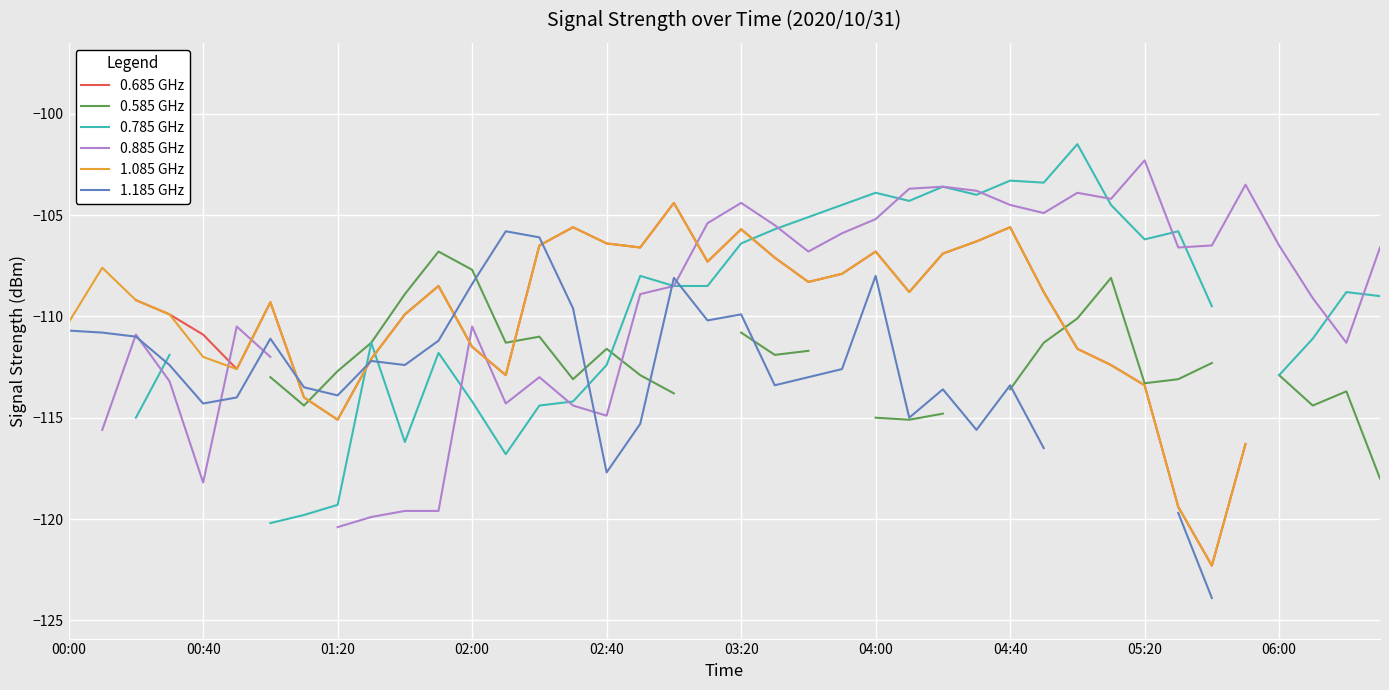

How many intersections are there between 1.085 GHz and 1.185 GHz?

4